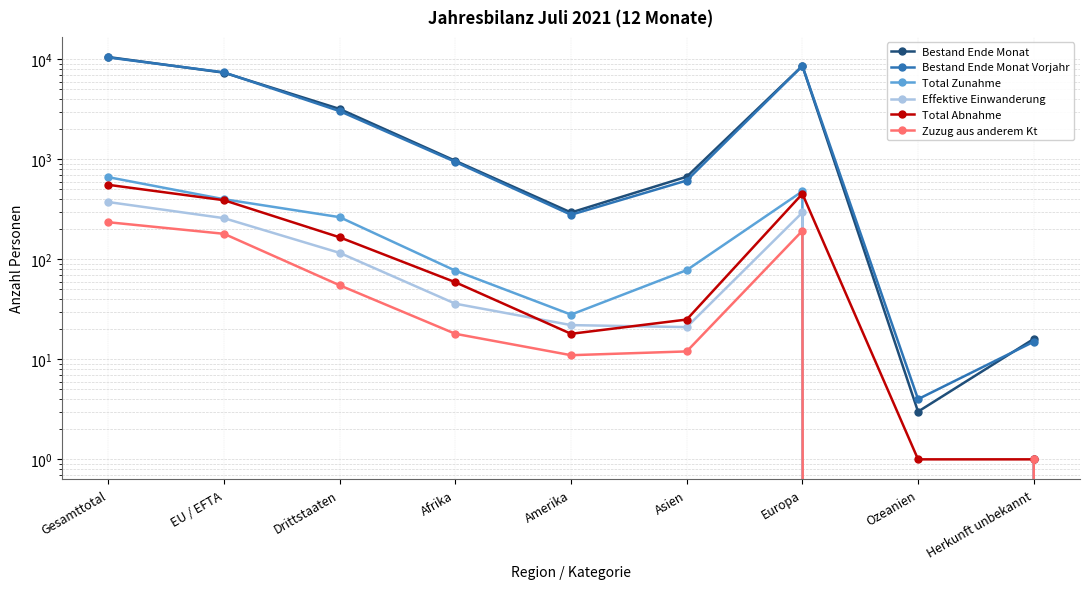

What is the label of the 5th point from the right?

Amerika